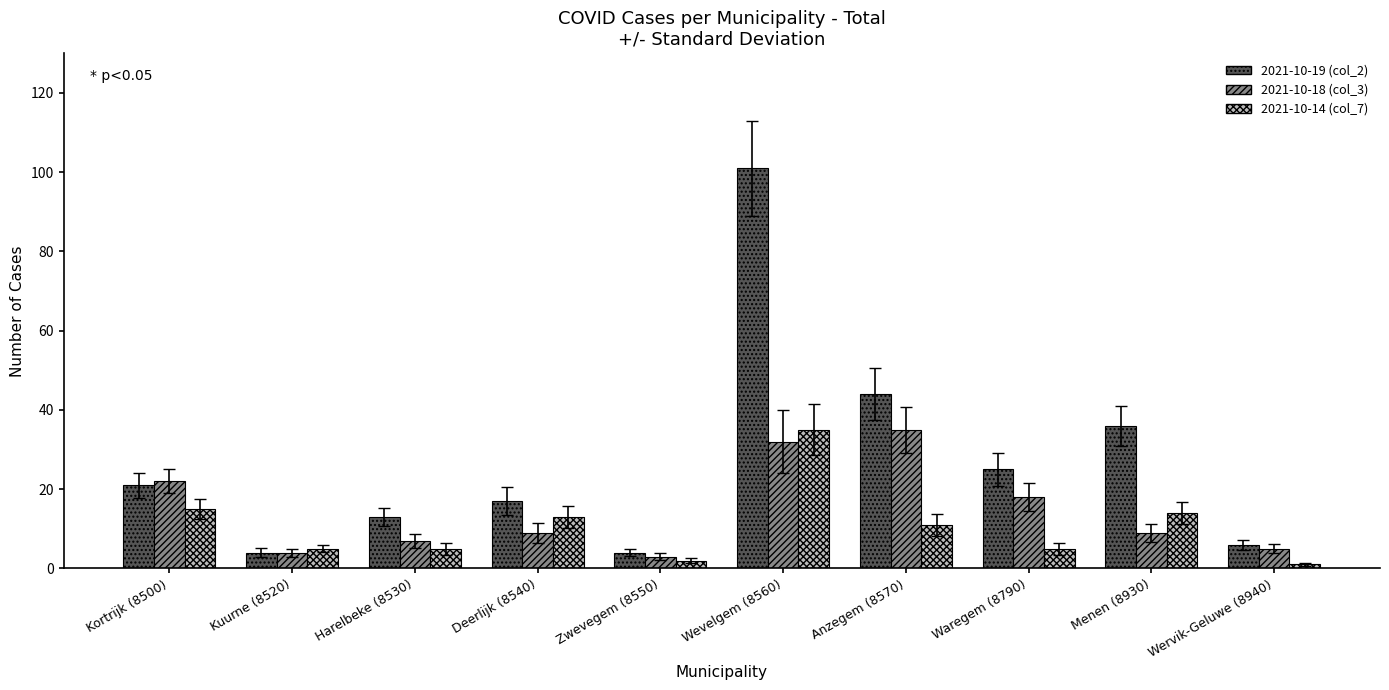

Rank the series by their average value, from highest to lowest.

2021-10-19 (col_2), 2021-10-18 (col_3), 2021-10-14 (col_7)